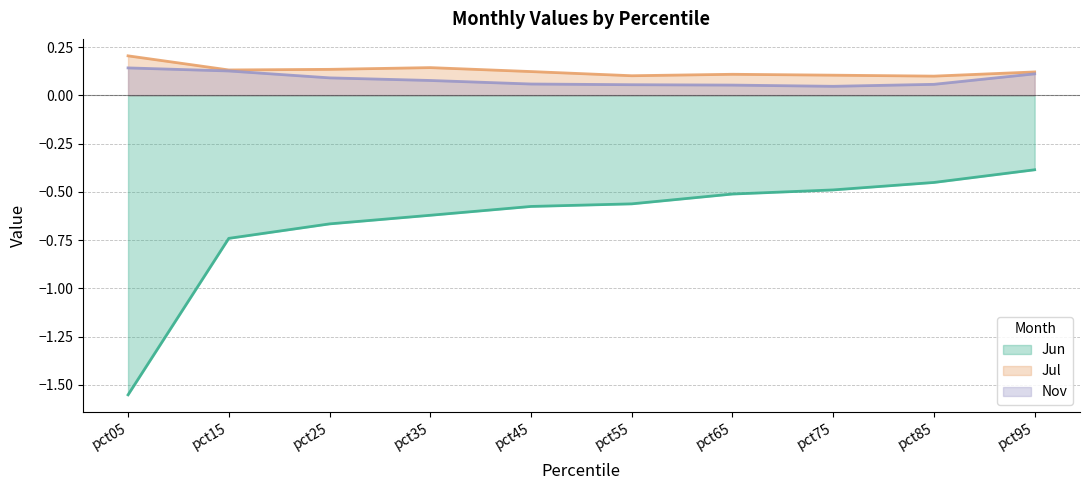

What is the highest value of the Jul series?

0.2